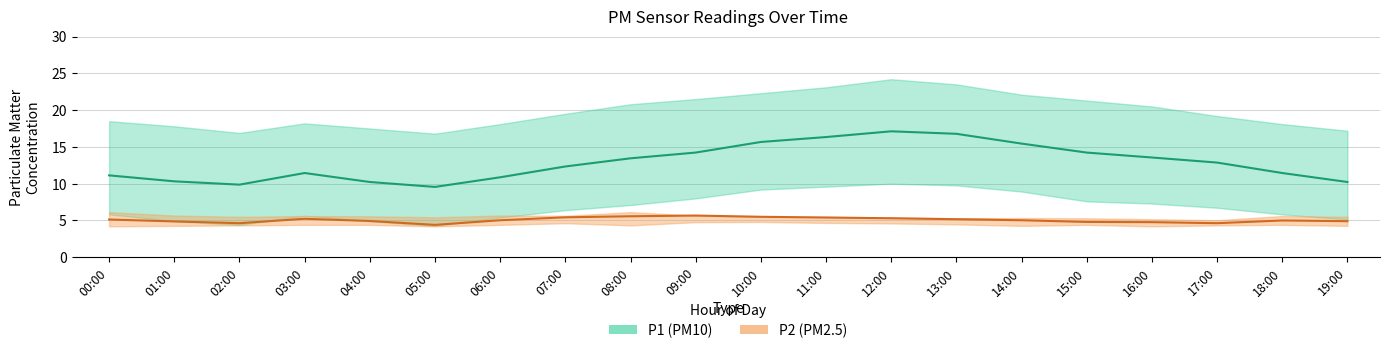

Reading left to right, list all the values displayed in this chart.

P1: 00:00=11.1	01:00=10.3	02:00=9.9	03:00=11.4	04:00=10.2	05:00=9.6	06:00=10.9	07:00=12.3	08:00=13.4	09:00=14.2	10:00=15.7	11:00=16.3	12:00=17.1	13:00=16.8	14:00=15.4	15:00=14.2	16:00=13.6	17:00=12.9	18:00=11.4	19:00=10.2
P2: 00:00=5.1	01:00=4.9	02:00=4.6	03:00=5.2	04:00=4.9	05:00=4.4	06:00=5.0	07:00=5.4	08:00=5.6	09:00=5.7	10:00=5.5	11:00=5.4	12:00=5.3	13:00=5.2	14:00=5.0	15:00=4.8	16:00=4.8	17:00=4.6	18:00=5.0	19:00=4.9